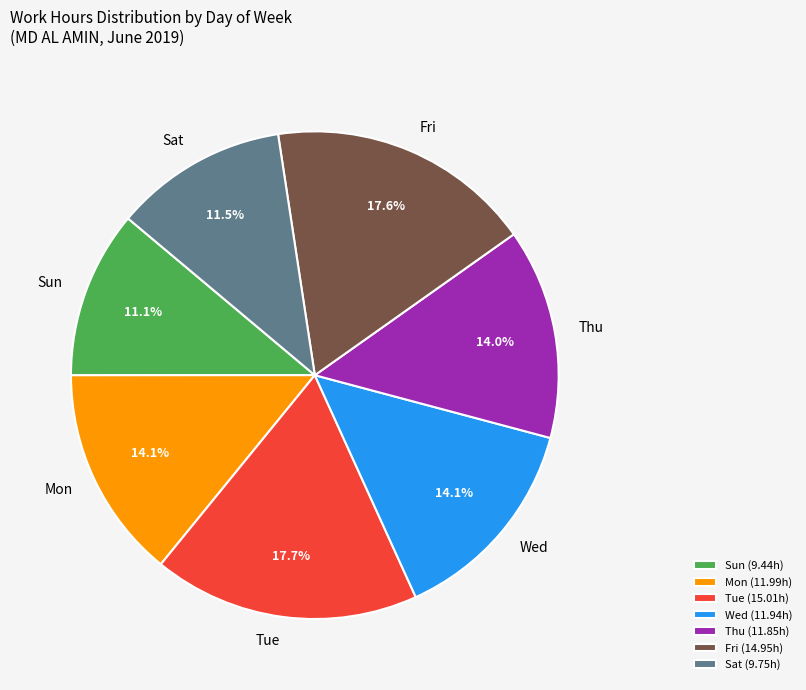

What is the ratio of the value at Sat to the value at Sun?

1.0